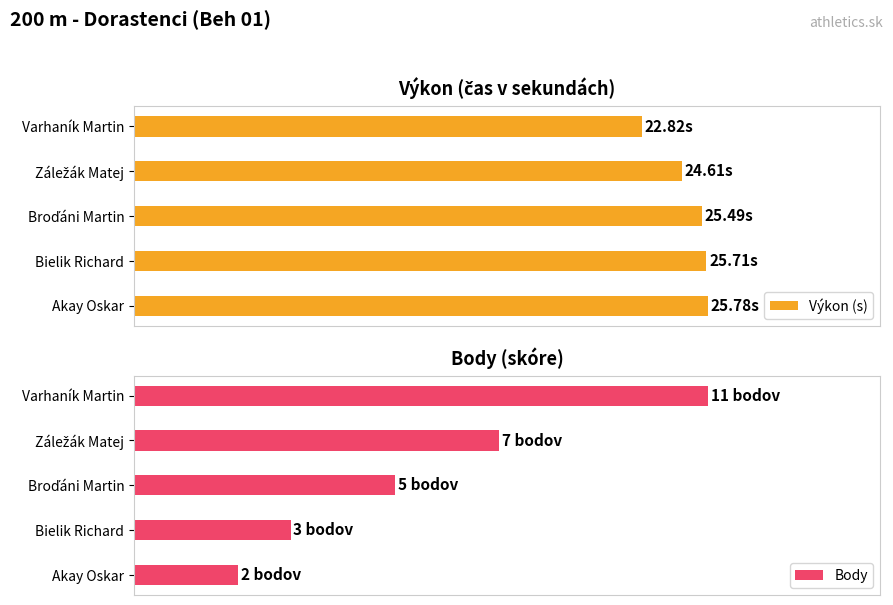

Rank the series by their average value, from highest to lowest.

Výkon (s), Body